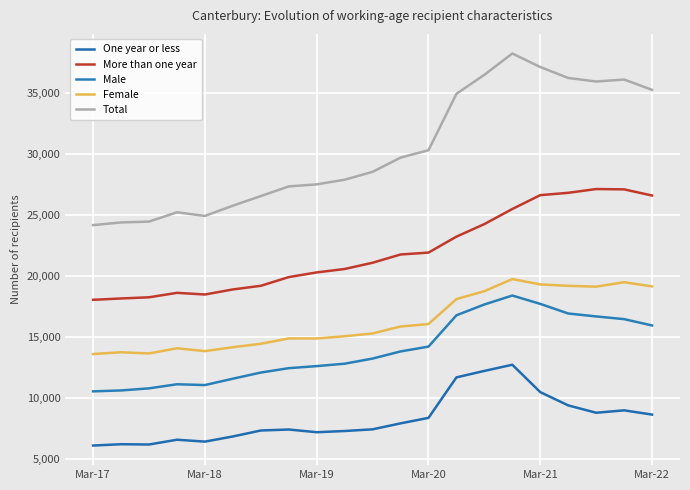

What is the smallest value displayed?

6126